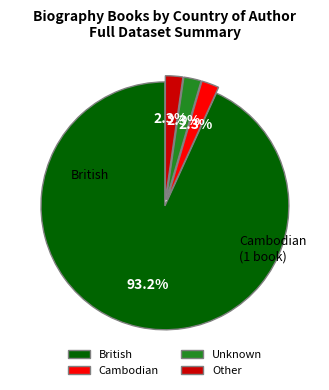

Is there any slice that represents more than half of the pie?

Yes